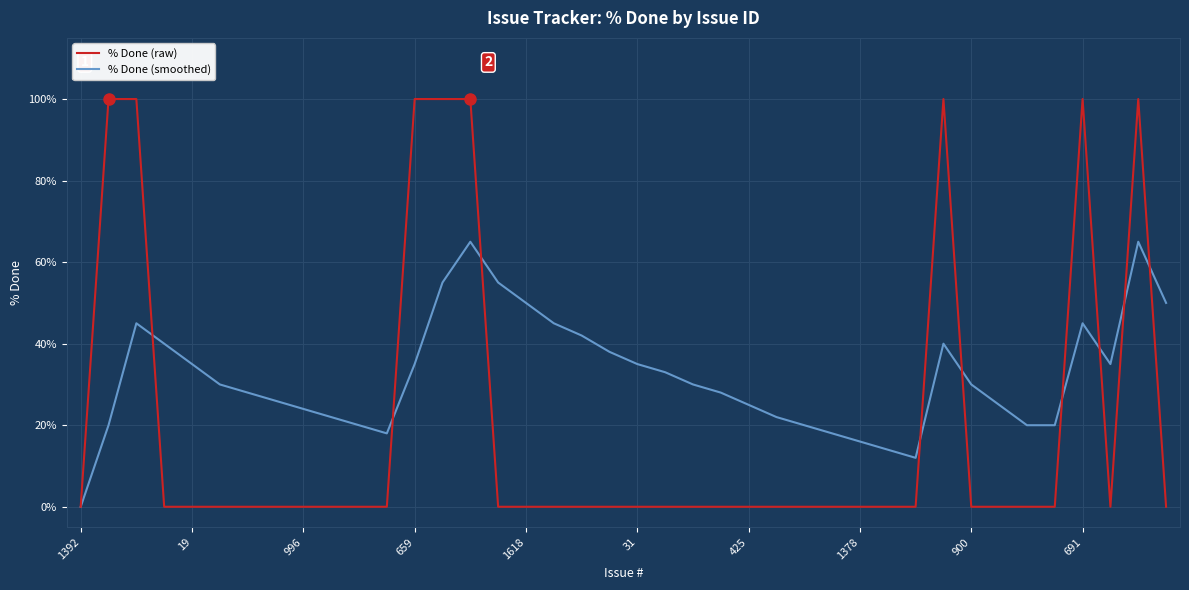

Which series ends up on top after the final intersection of % Done (smoothed) and % Done (raw)?

% Done (smoothed)